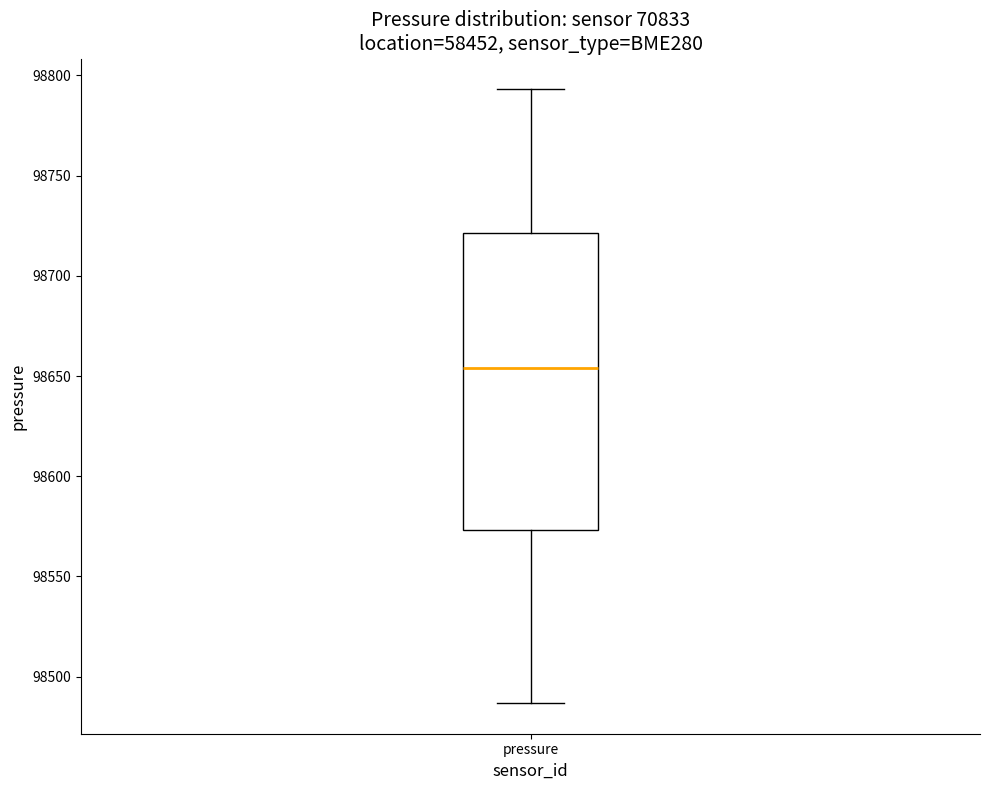

Transcribe this box plot: give where the median line is, the range the box spans, and where the two whiskers end, as read against the y-axis. The values are not printed on the chart, so give them approximately, as read against the axis.

median 98655, box 98575 to 98720, whiskers 98485 to 98795